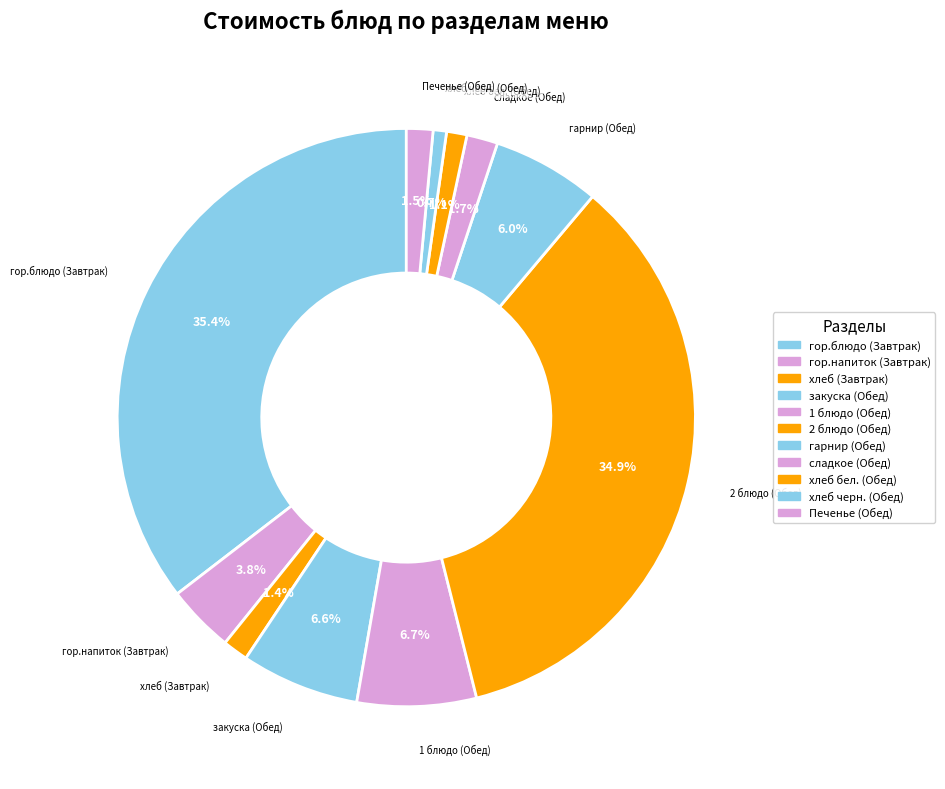

The гарнир (Обед) slice represents 1% of the pie. True or false?

False